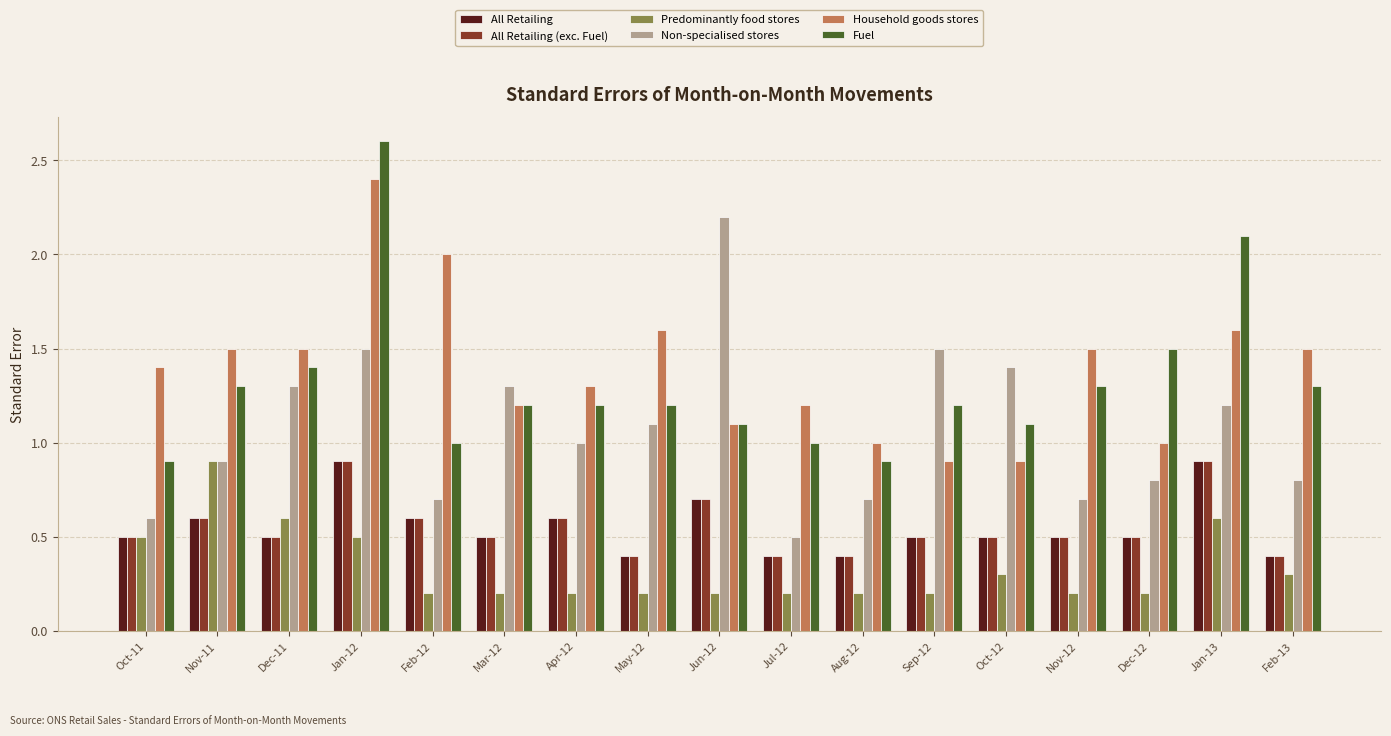

Reading left to right, extract all data points from this chart.

All Retailing: Oct-11=0.5	Nov-11=0.6	Dec-11=0.5	Jan-12=0.9	Feb-12=0.6	Mar-12=0.5	Apr-12=0.6	May-12=0.4	Jun-12=0.7	Jul-12=0.4	Aug-12=0.4	Sep-12=0.5	Oct-12=0.5	Nov-12=0.5	Dec-12=0.5	Jan-13=0.9	Feb-13=0.4
All Retailing (exc. Fuel): Oct-11=0.5	Nov-11=0.6	Dec-11=0.5	Jan-12=0.9	Feb-12=0.6	Mar-12=0.5	Apr-12=0.6	May-12=0.4	Jun-12=0.7	Jul-12=0.4	Aug-12=0.4	Sep-12=0.5	Oct-12=0.5	Nov-12=0.5	Dec-12=0.5	Jan-13=0.9	Feb-13=0.4
Predominantly food stores: Oct-11=0.5	Nov-11=0.9	Dec-11=0.6	Jan-12=0.5	Feb-12=0.2	Mar-12=0.2	Apr-12=0.2	May-12=0.2	Jun-12=0.2	Jul-12=0.2	Aug-12=0.2	Sep-12=0.2	Oct-12=0.3	Nov-12=0.2	Dec-12=0.2	Jan-13=0.6	Feb-13=0.3
Non-specialised stores: Oct-11=0.6	Nov-11=0.9	Dec-11=1.3	Jan-12=1.5	Feb-12=0.7	Mar-12=1.3	Apr-12=1.0	May-12=1.1	Jun-12=2.2	Jul-12=0.5	Aug-12=0.7	Sep-12=1.5	Oct-12=1.4	Nov-12=0.7	Dec-12=0.8	Jan-13=1.2	Feb-13=0.8
Household goods stores: Oct-11=1.4	Nov-11=1.5	Dec-11=1.5	Jan-12=2.4	Feb-12=2.0	Mar-12=1.2	Apr-12=1.3	May-12=1.6	Jun-12=1.1	Jul-12=1.2	Aug-12=1.0	Sep-12=0.9	Oct-12=0.9	Nov-12=1.5	Dec-12=1.0	Jan-13=1.6	Feb-13=1.5
Fuel: Oct-11=0.9	Nov-11=1.3	Dec-11=1.4	Jan-12=2.6	Feb-12=1.0	Mar-12=1.2	Apr-12=1.2	May-12=1.2	Jun-12=1.1	Jul-12=1.0	Aug-12=0.9	Sep-12=1.2	Oct-12=1.1	Nov-12=1.3	Dec-12=1.5	Jan-13=2.1	Feb-13=1.3